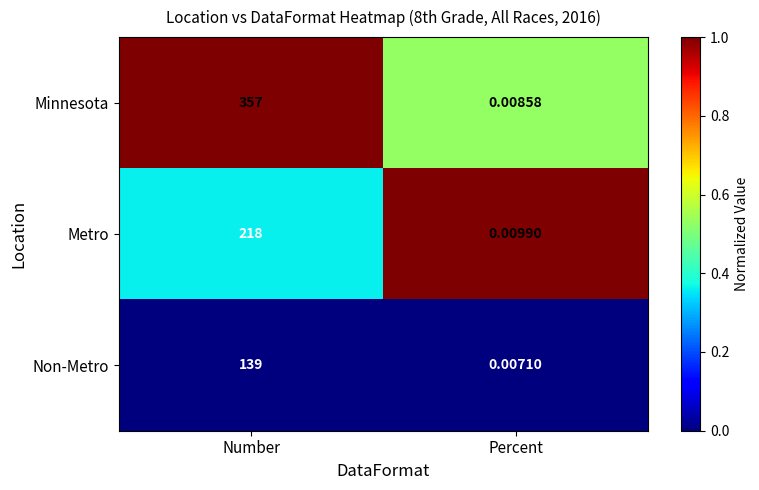

Which series changed the most between Number and Percent?

Minnesota